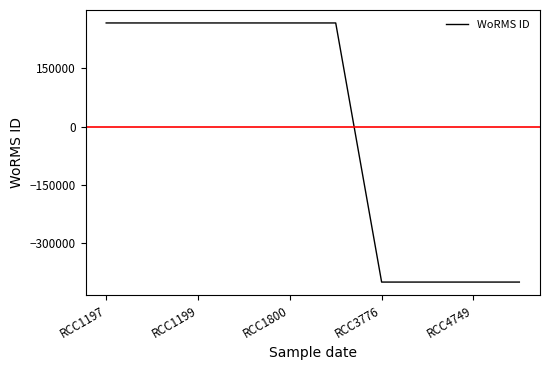

What is the smallest value displayed?

-399239.4